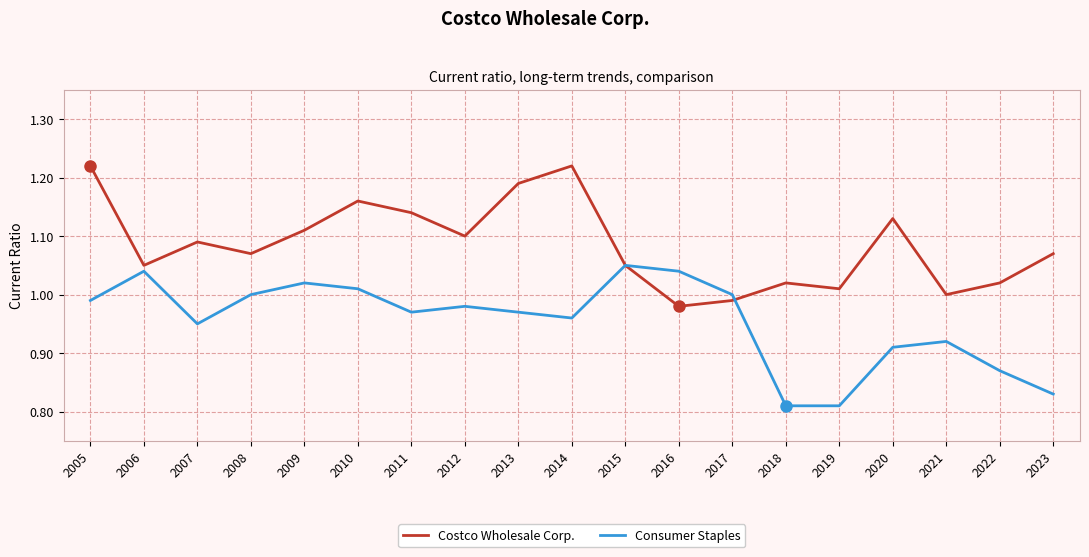

How many lines are shown in the chart?

2